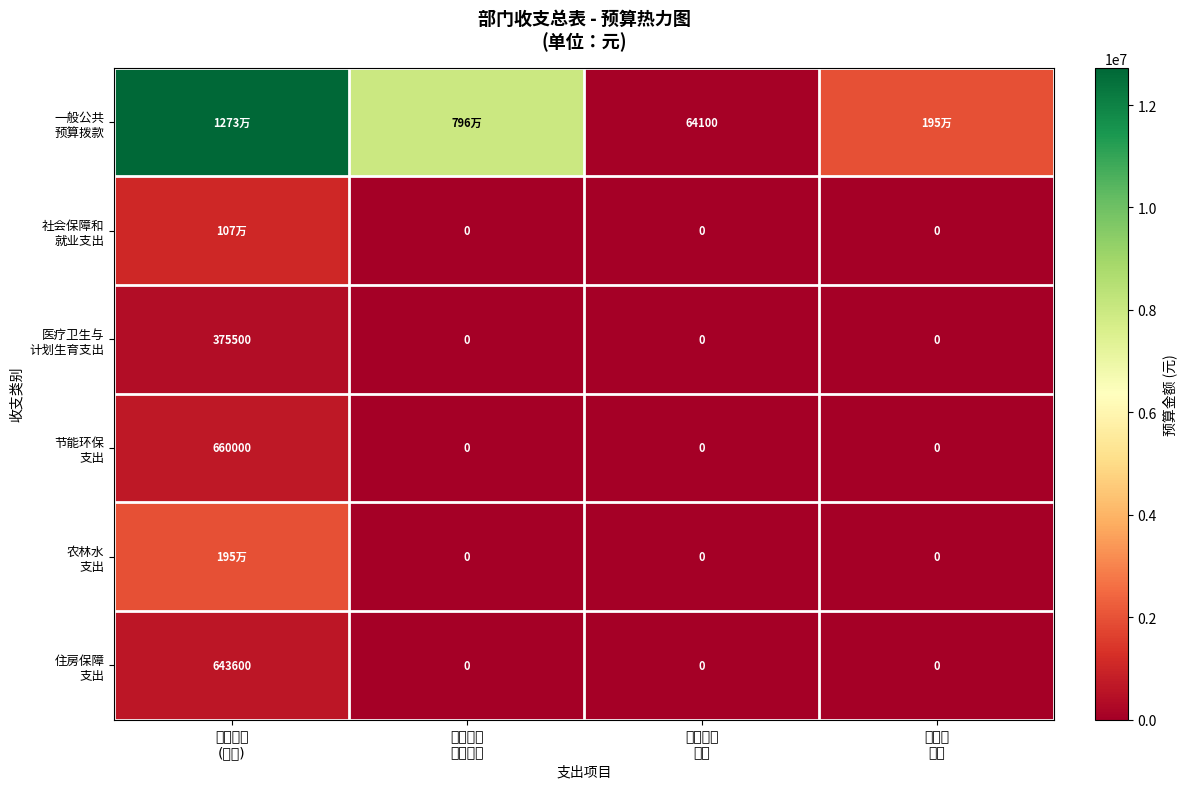

Which series changed the most between 本年预算 (收入) and 公共安全 支出?

一般公共 预算拨款